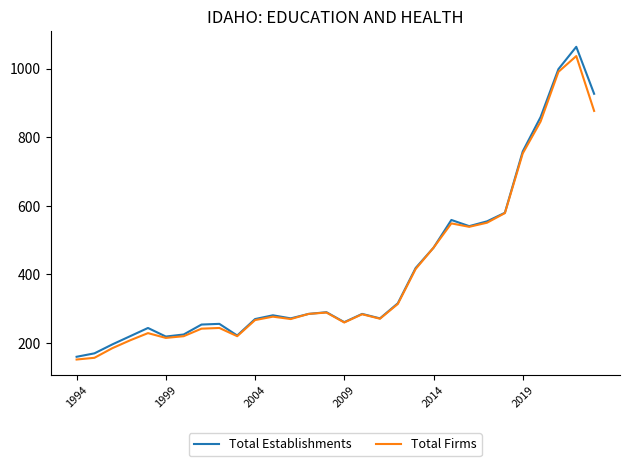

How many categories are shown in the chart?

30